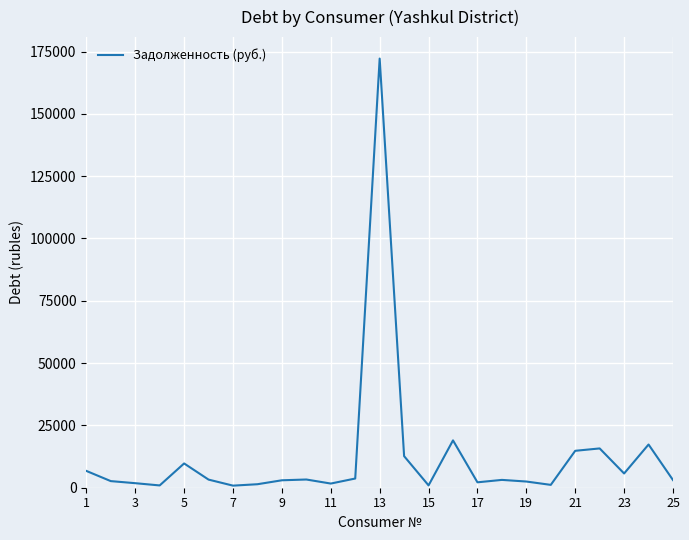

What is the greatest value displayed?

172186.0